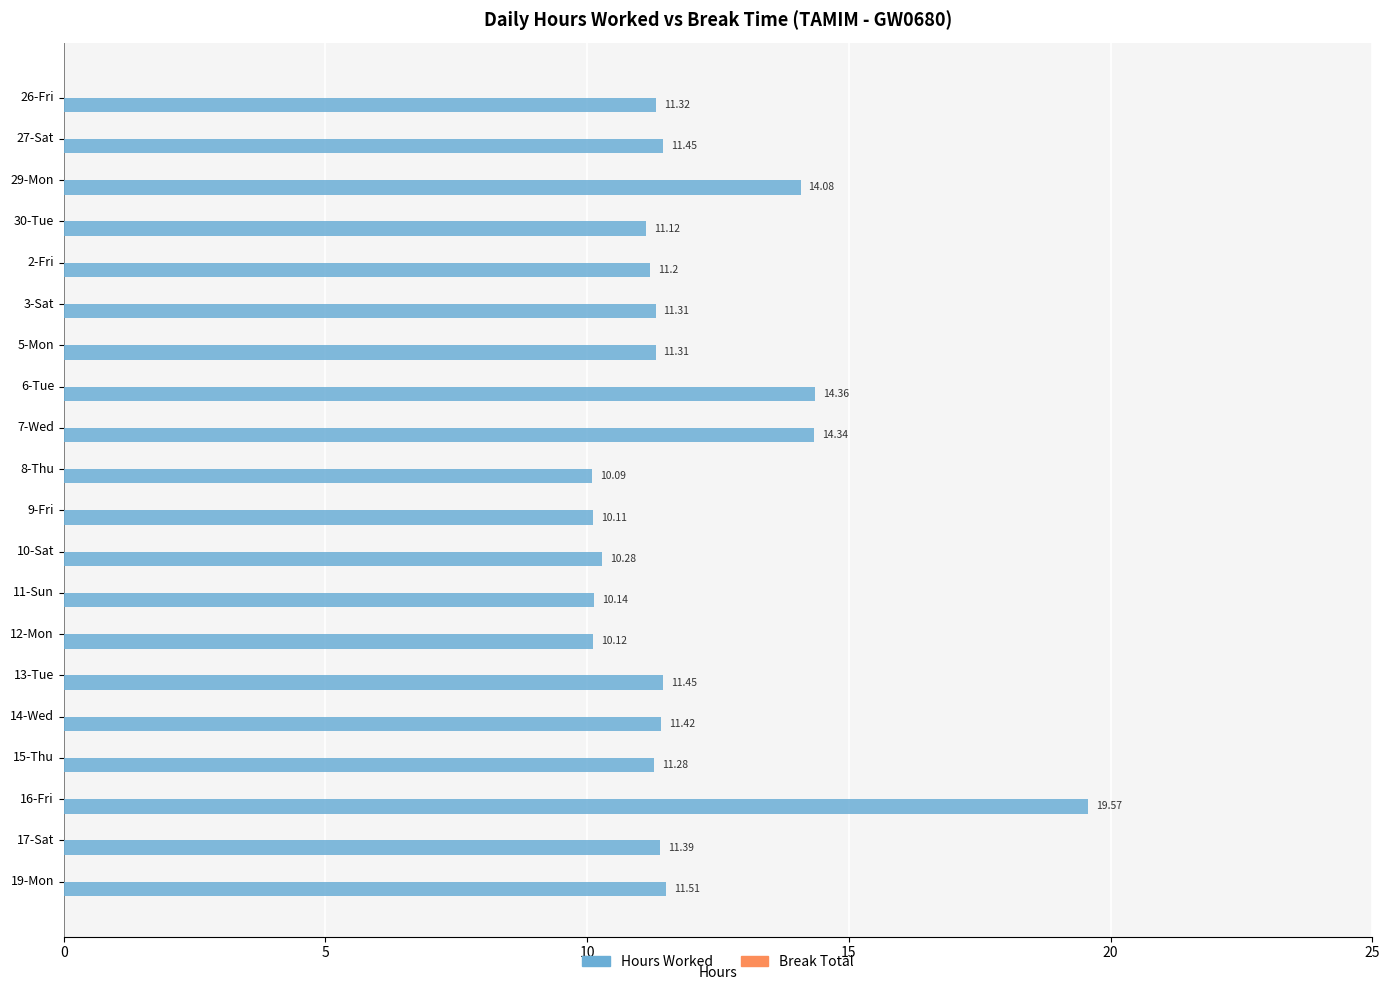

What is the sum of the values at 6-Tue and 7-Wed?

28.7